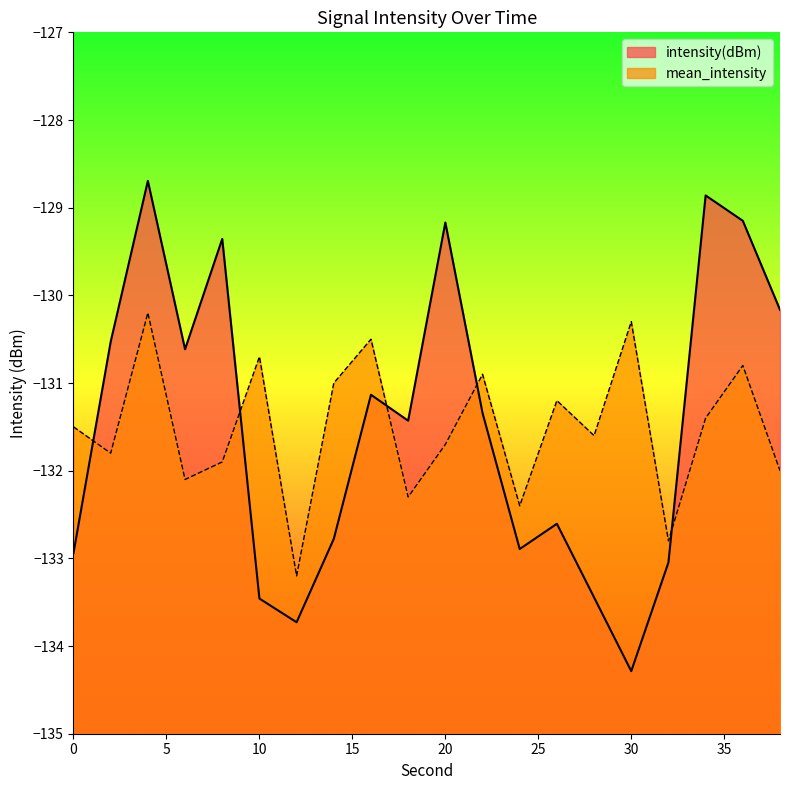

What is the value of the mean_intensity point at the 12th from the left?

-130.9